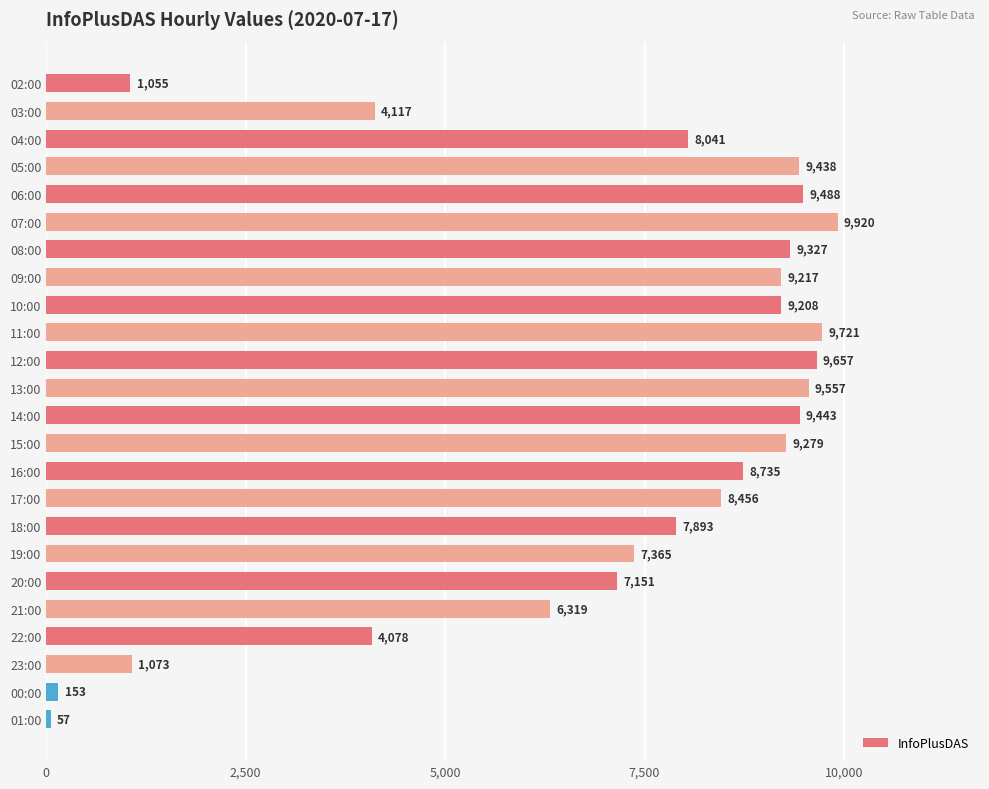

List the labels in order of value, smallest first.

01:00, 00:00, 02:00, 23:00, 22:00, 03:00, 21:00, 20:00, 19:00, 18:00, 04:00, 17:00, 16:00, 10:00, 09:00, 15:00, 08:00, 05:00, 14:00, 06:00, 13:00, 12:00, 11:00, 07:00